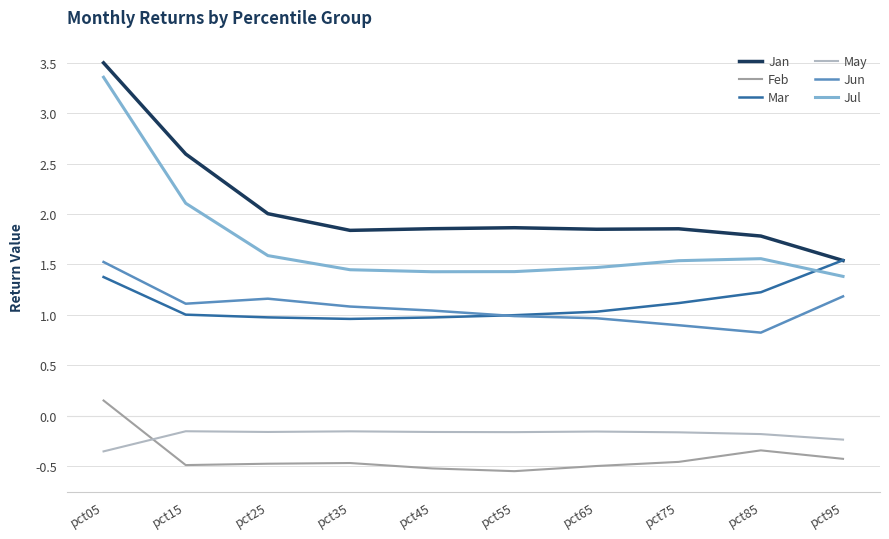

Is it true that Jul equals 1.4 at pct95?

True